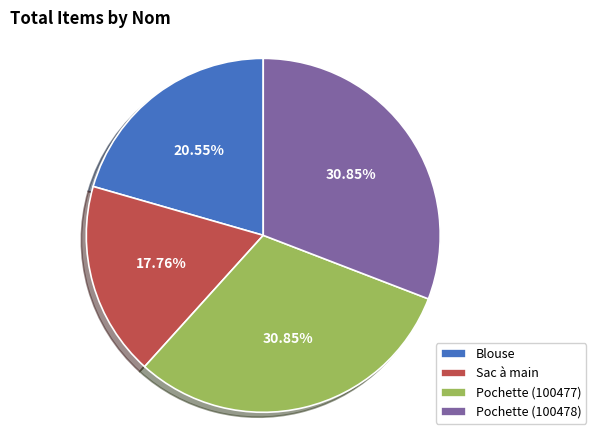

What percentage is the Blouse slice, to the nearest percent?

21%